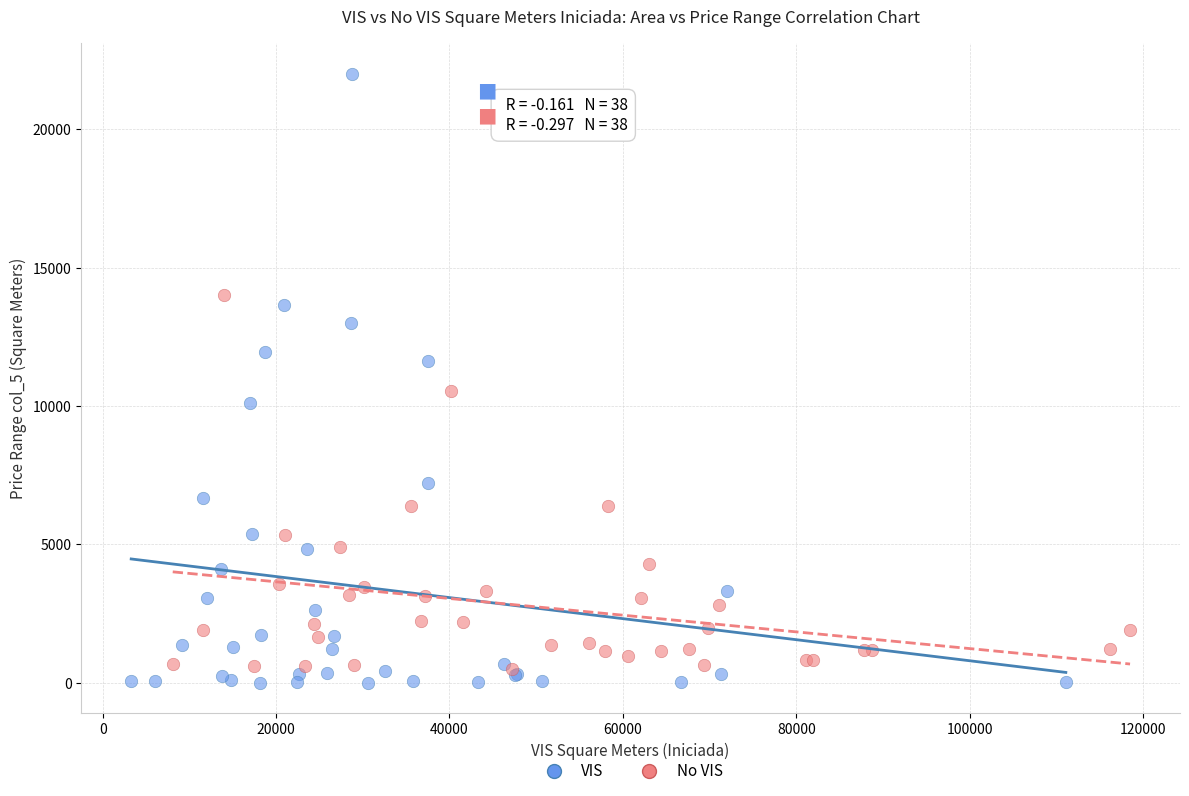

Which series contains the lowest Y value?

VIS